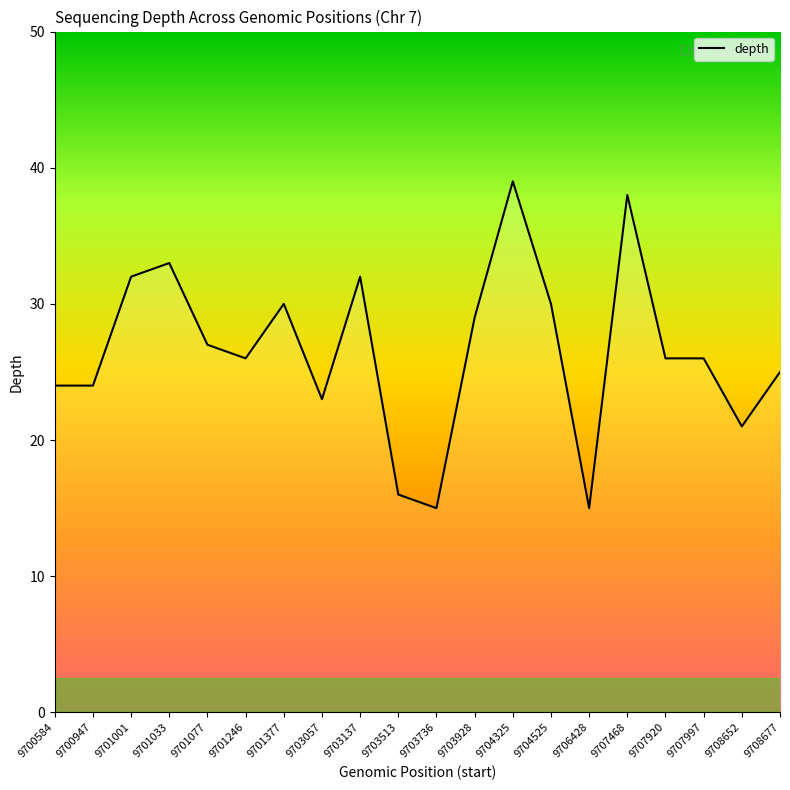

Is it true that the value at 9701246 is 26?

True